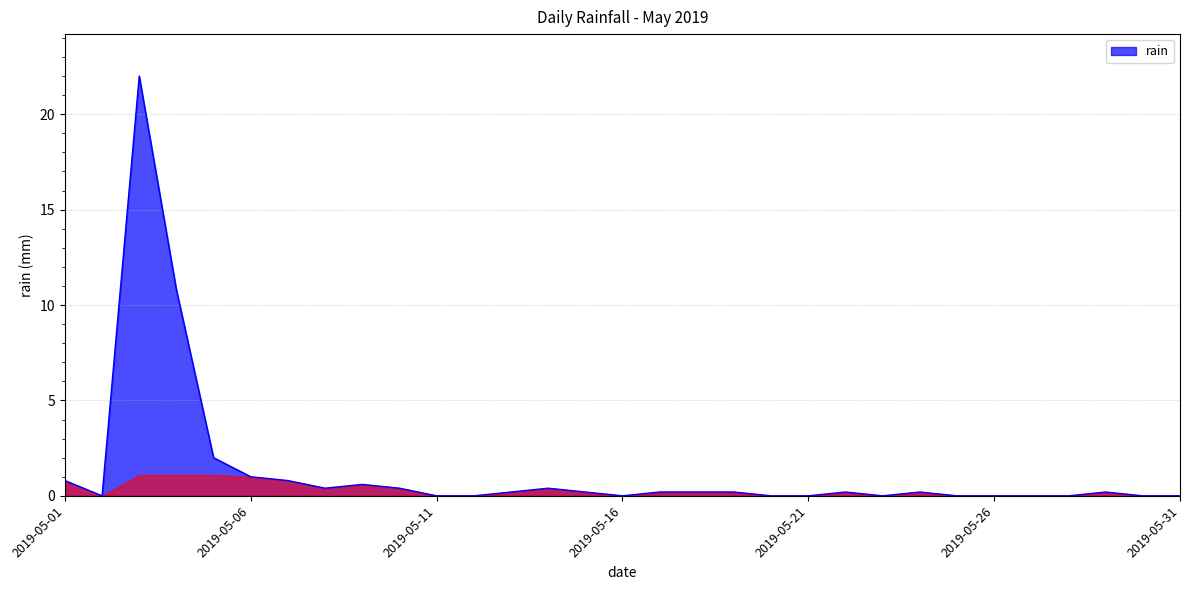

What is the greatest value displayed?

22.0